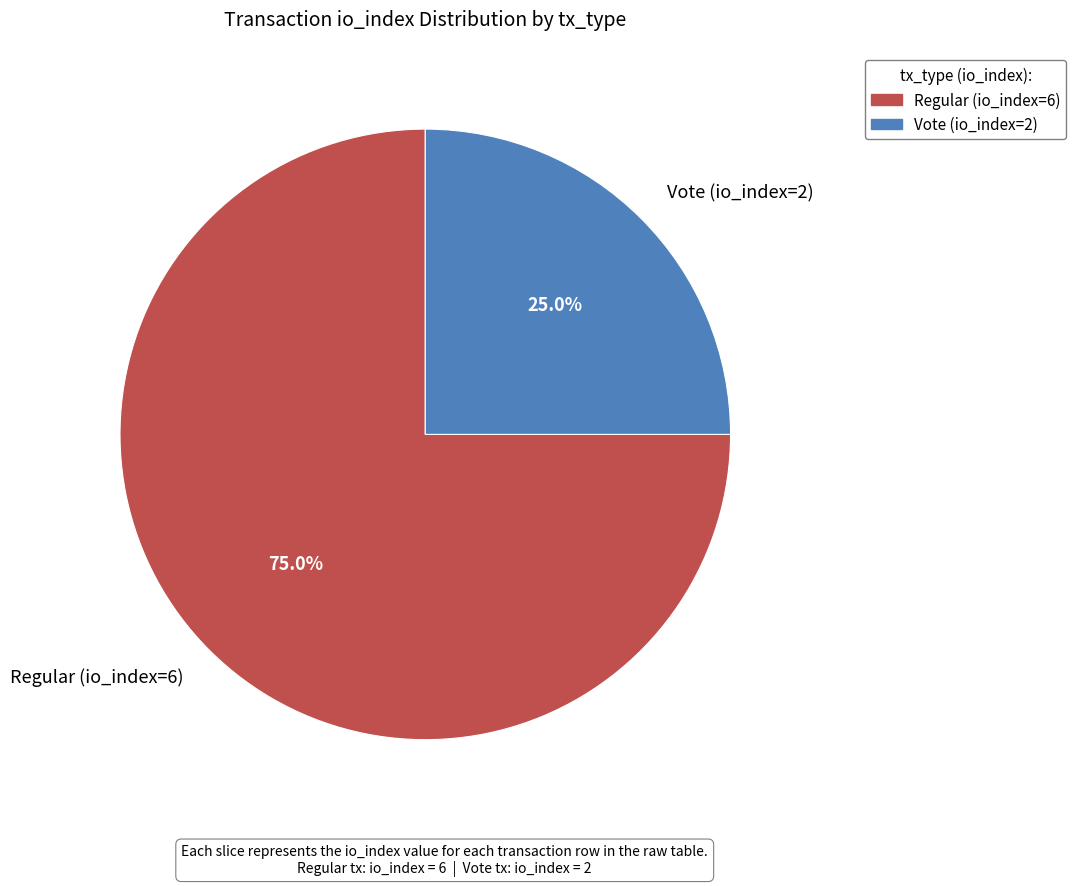

What is the largest slice in the pie chart?

Regular (io_index=6)